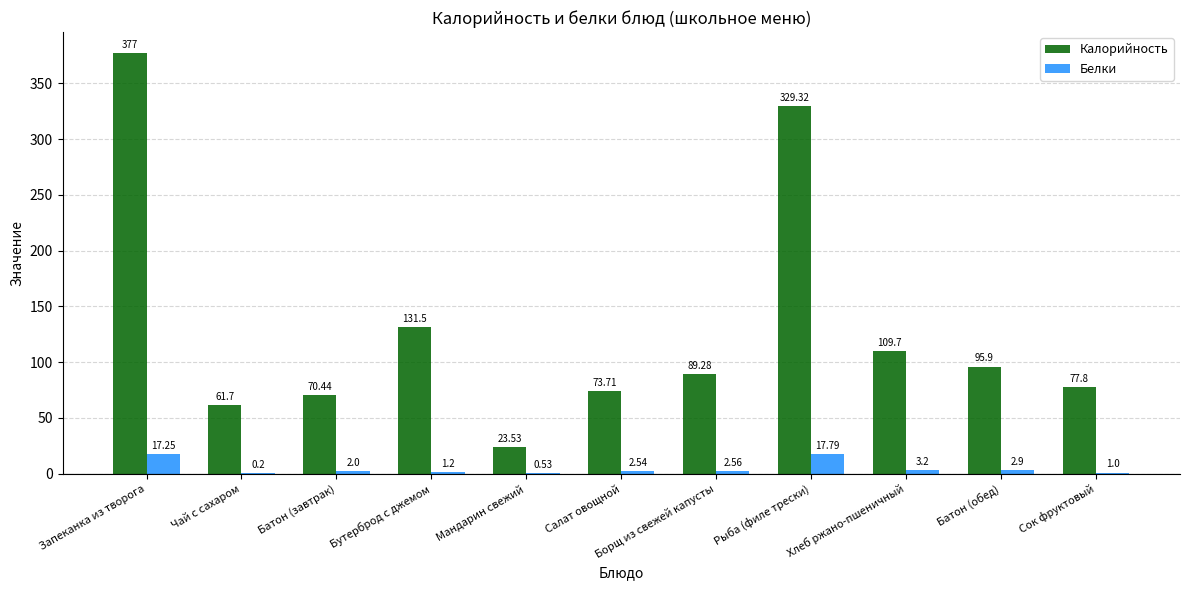

True or false: Калорийность has a value of 216.9 at Рыба (филе трески).

False